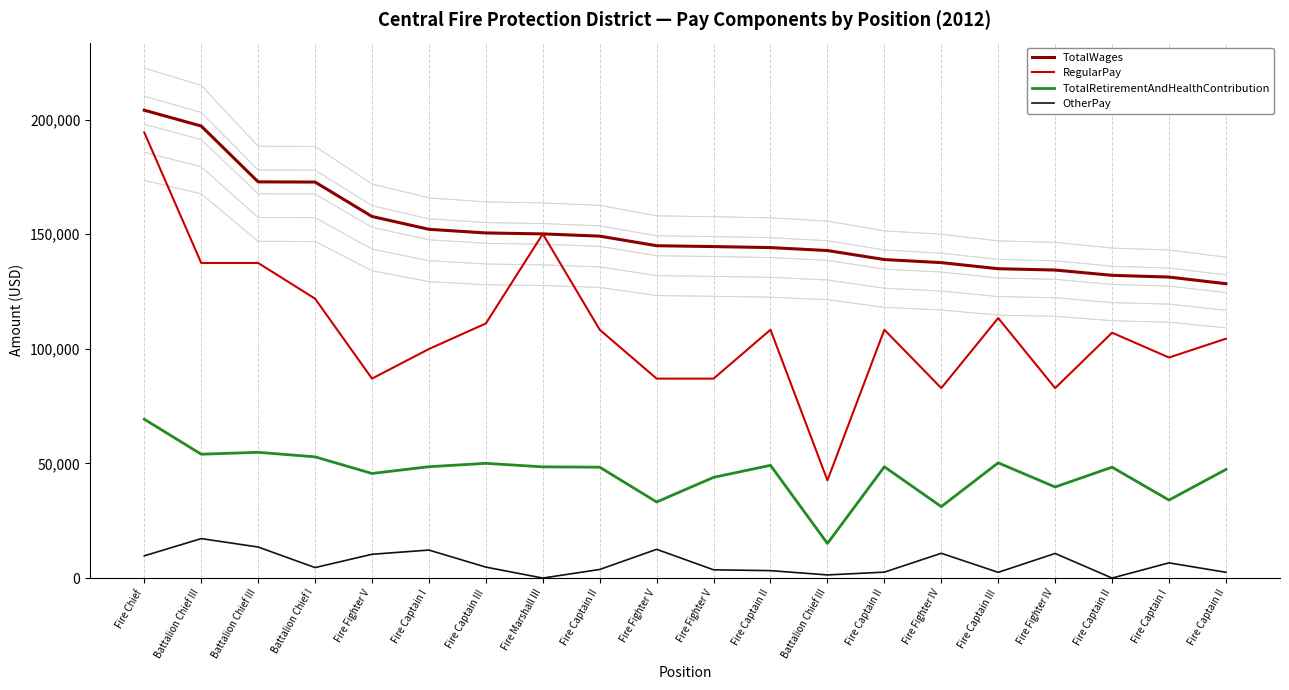

What is the label of the 17th point from the left?

Fire Fighter IV